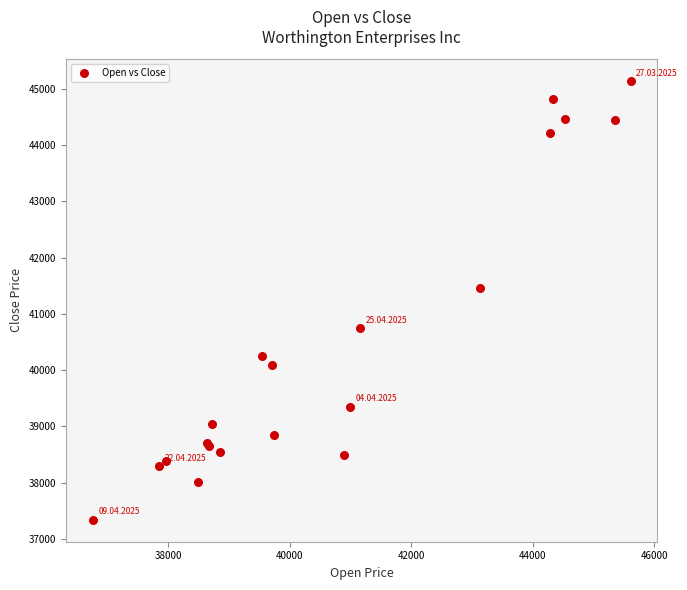

What Y value in the scatter plot is closest to 41238?

41453